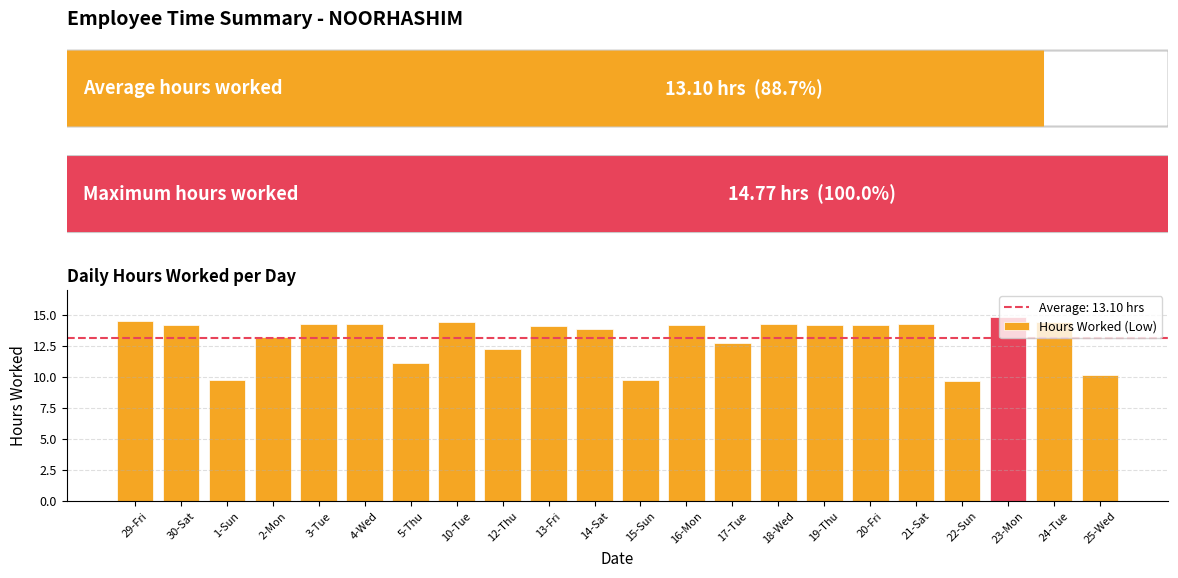

What is the label of the 16th bar from the right?

5-Thu